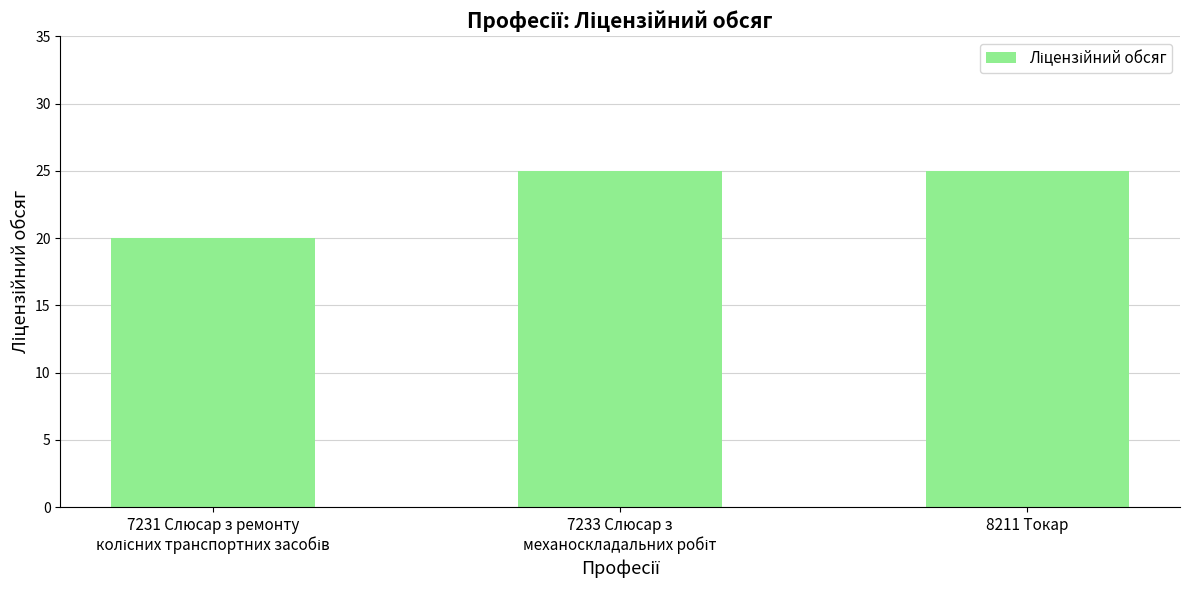

What is the value of the 1st bar from the left?

20